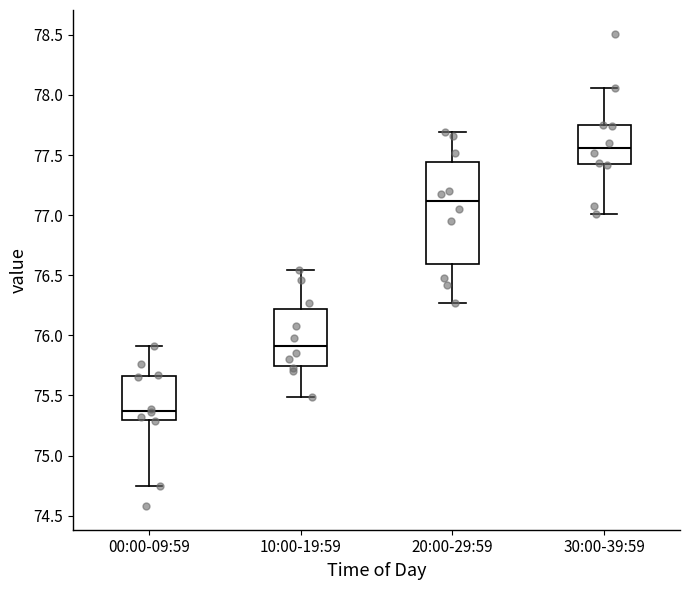

Reading left to right, read every box against the y-axis: the position of its median line, the range the box covers, and the ends of its whiskers. The values are not printed on the chart, so give them approximately, as read against the axis.

00:00-09:59: median 75.40, box 75.30 to 75.65, whiskers 74.75 to 75.90
10:00-19:59: median 75.90, box 75.75 to 76.20, whiskers 75.50 to 76.55
20:00-29:59: median 77.10, box 76.60 to 77.45, whiskers 76.25 to 77.70
30:00-39:59: median 77.55, box 77.40 to 77.75, whiskers 77.00 to 78.05